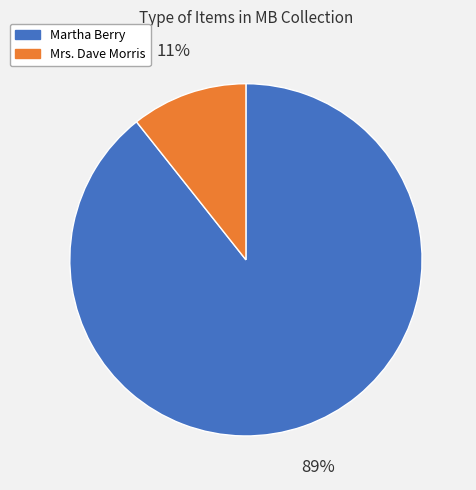

Is there a majority slice in this chart?

Yes